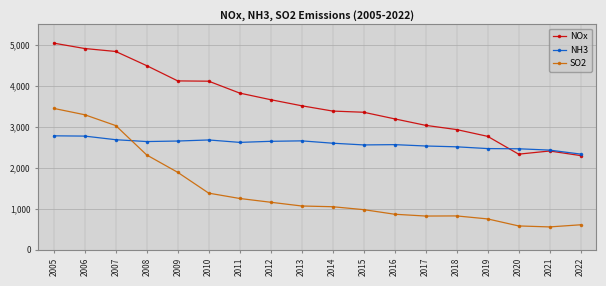

List the series in order of their peak value, highest first.

NOx, SO2, NH3